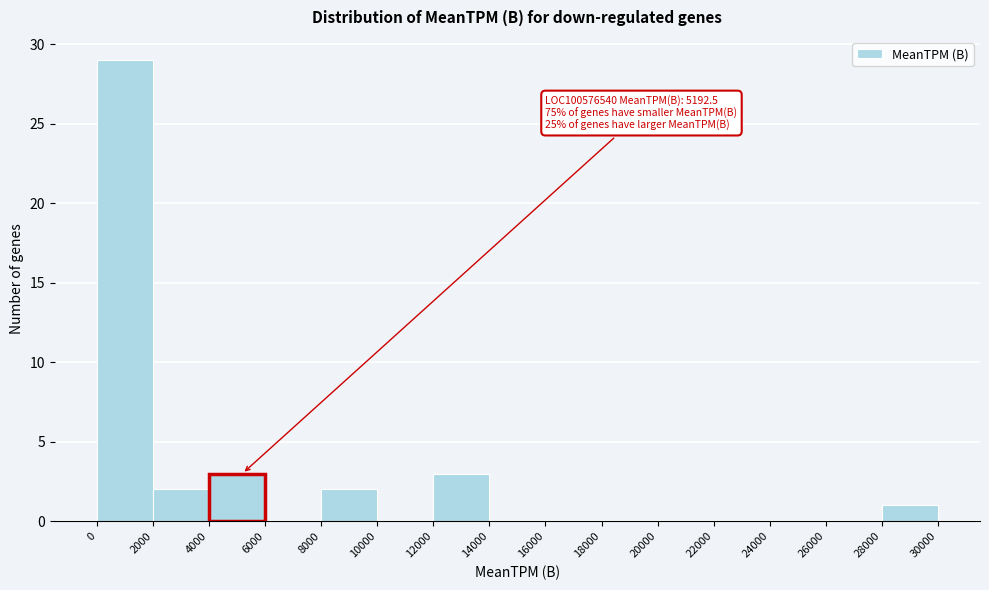

Which range on the x-axis has the tallest bar?

0 to 2000